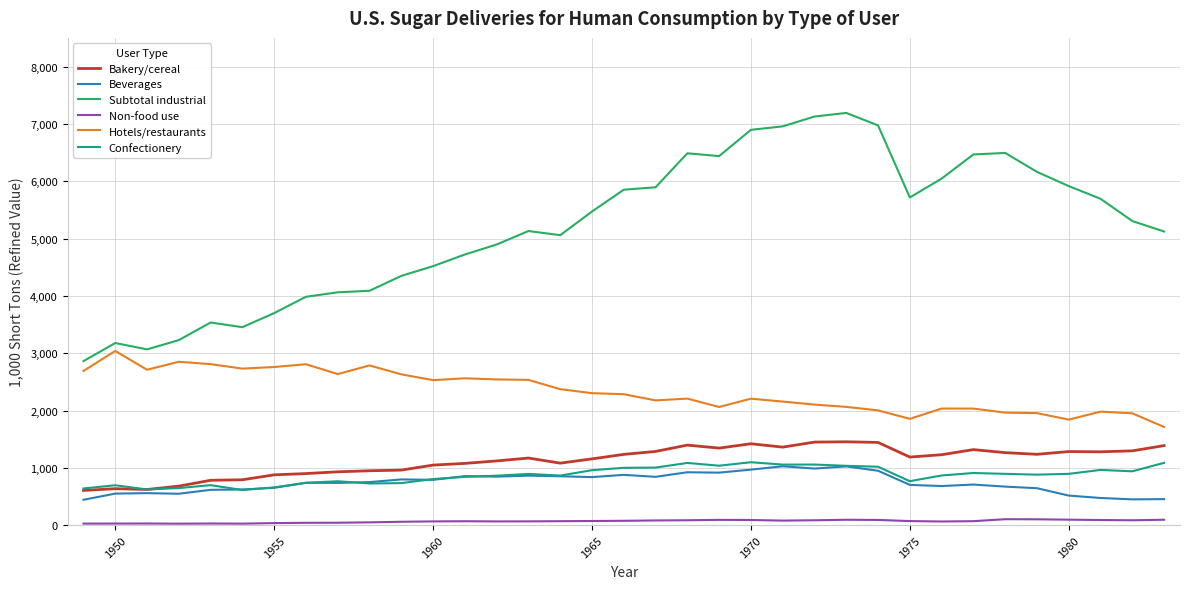

How many lines are shown in the chart?

6